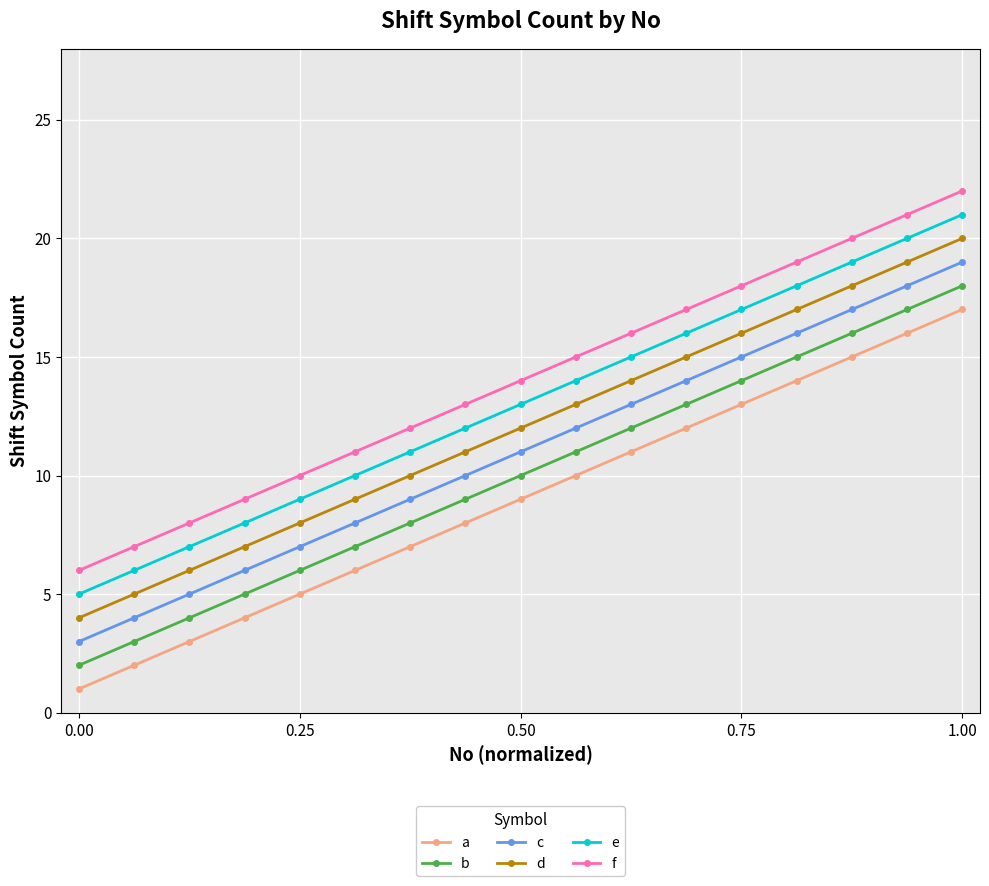

True or false: c has more than 1 interior local peaks.

False